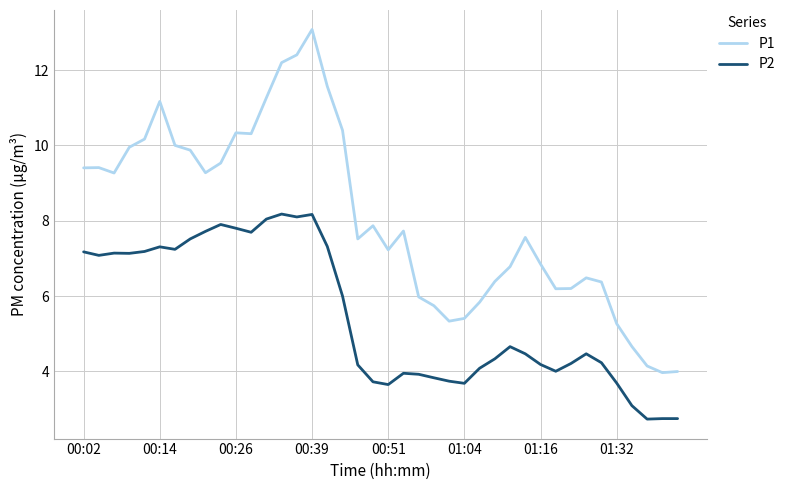

Rank the series by their average value, from highest to lowest.

P1, P2